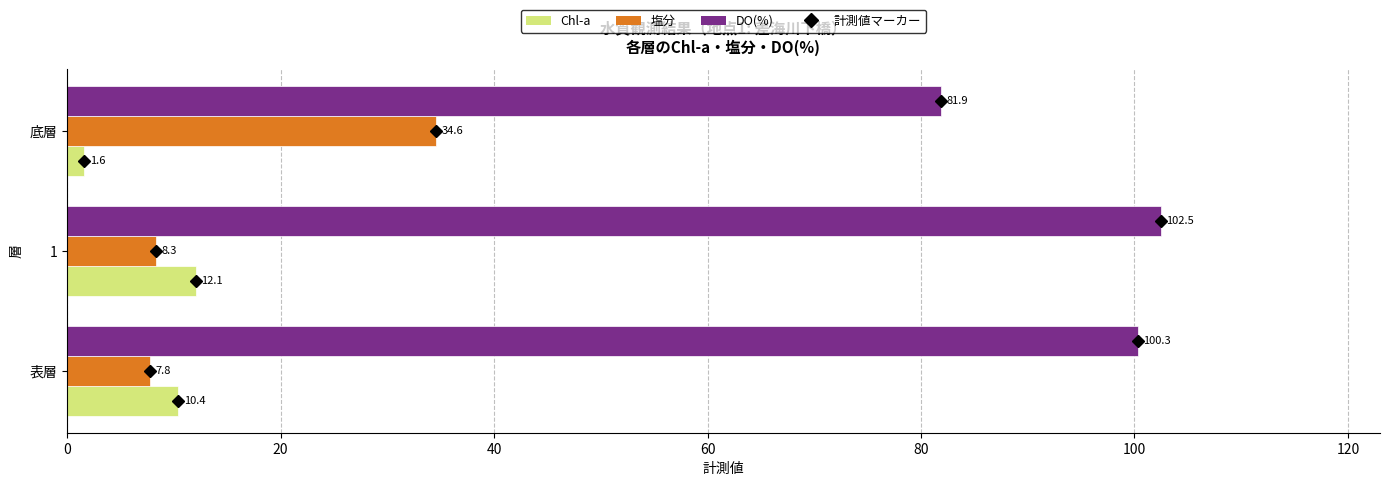

Is the value of DO(%) at 底層 greater than the value of 塩分 at 1?

Yes